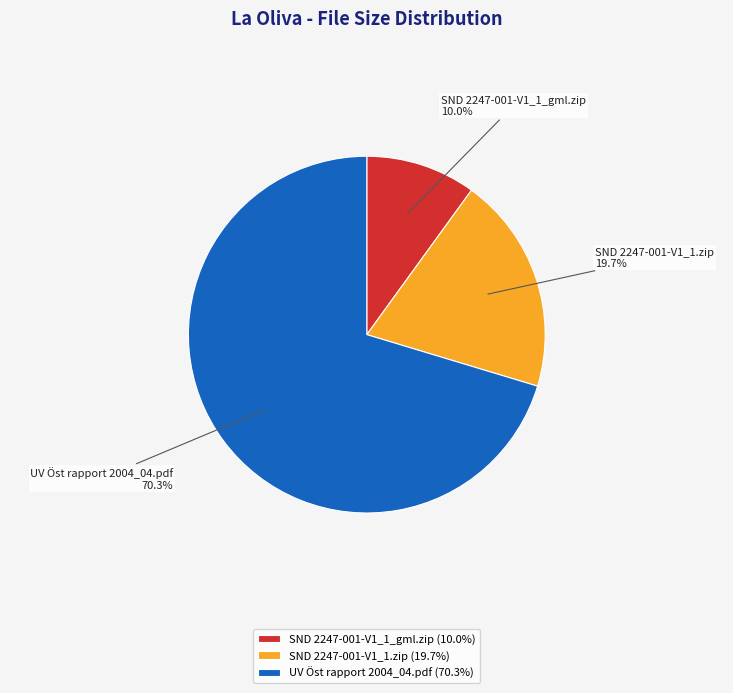

Which has a higher value, SND 2247-001-V1_1.zip or SND 2247-001-V1_1_gml.zip?

SND 2247-001-V1_1.zip